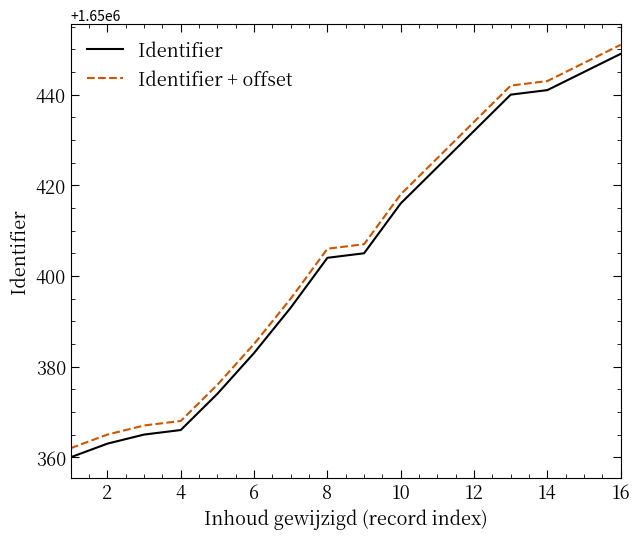

How many lines are shown in the chart?

2